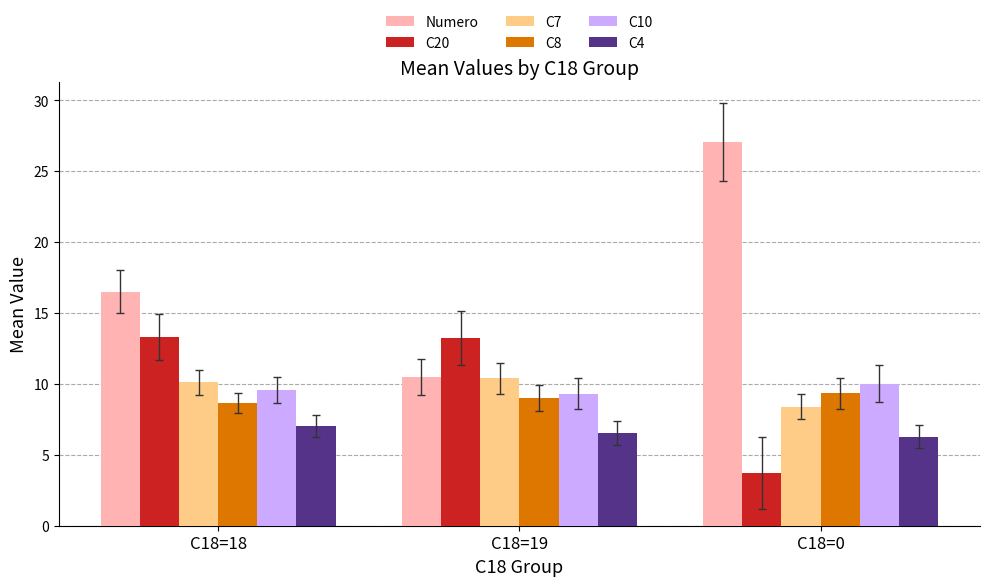

What is the minimum value for Numero?

10.5